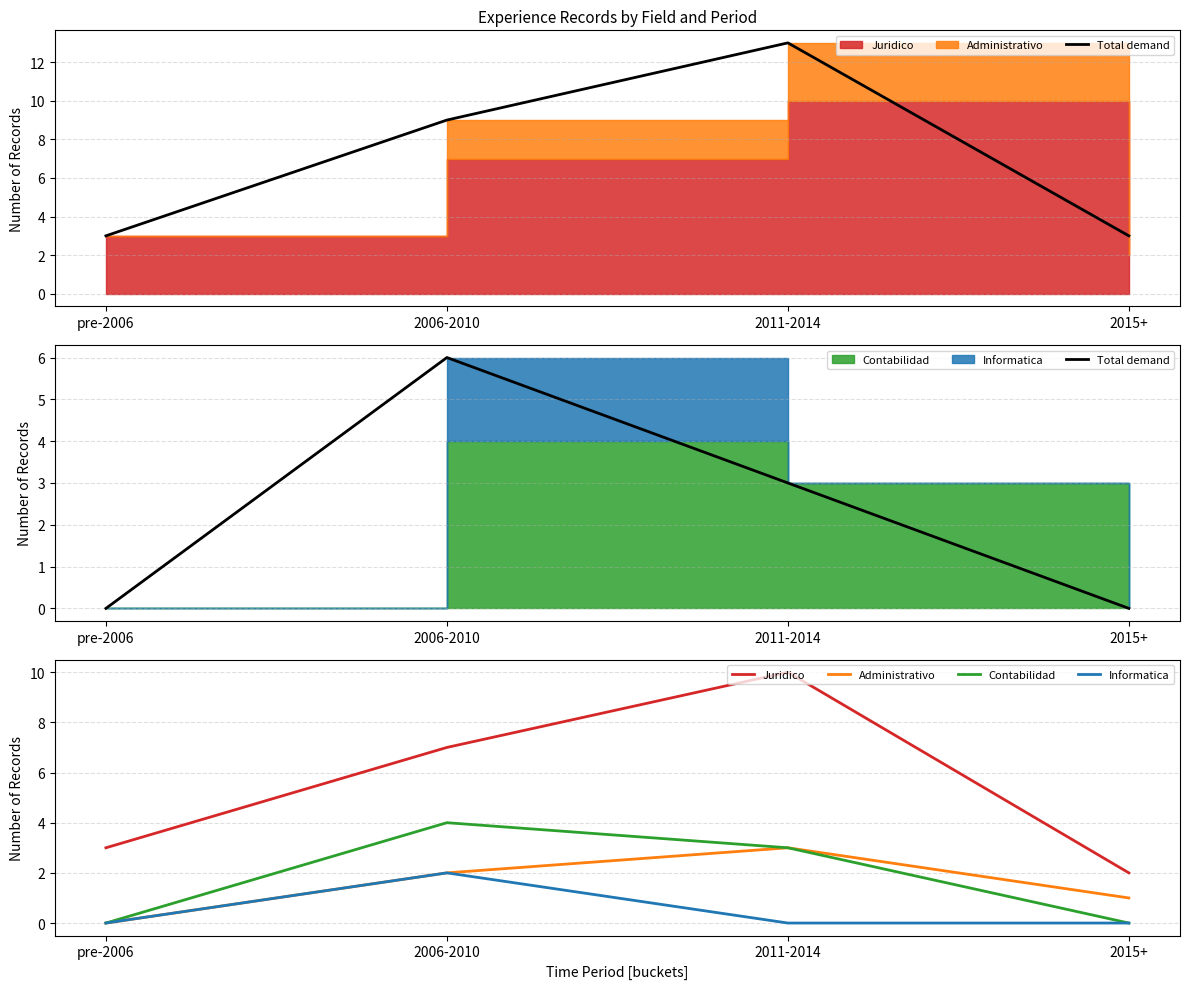

Reading right to left, what are all the values shown in this chart?

Total demand: 2015+=0	2011-2014=3	2006-2010=6	pre-2006=0
Juridico: 2015+=2	2011-2014=10	2006-2010=7	pre-2006=3
Administrativo: 2015+=1	2011-2014=3	2006-2010=2	pre-2006=0
Contabilidad: 2015+=0	2011-2014=3	2006-2010=4	pre-2006=0
Informatica: 2015+=0	2011-2014=0	2006-2010=2	pre-2006=0